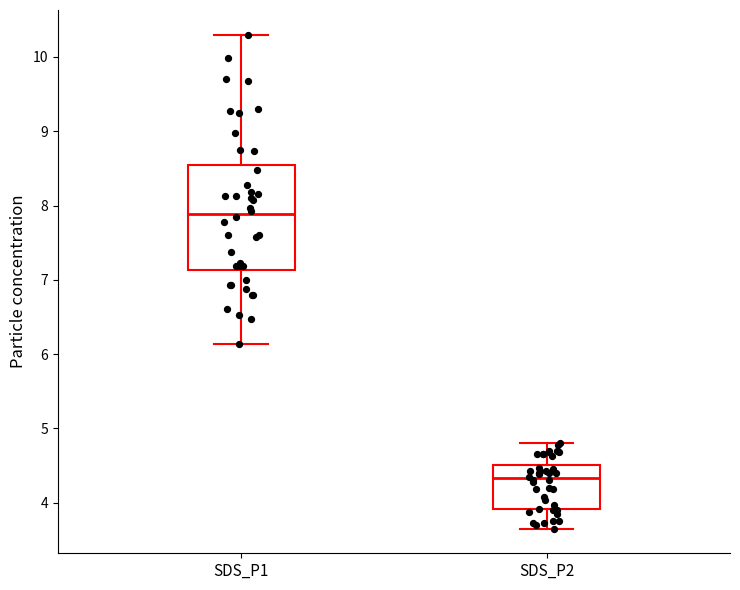

Which box is the tallest, from its lower edge to its upper edge?

SDS_P1